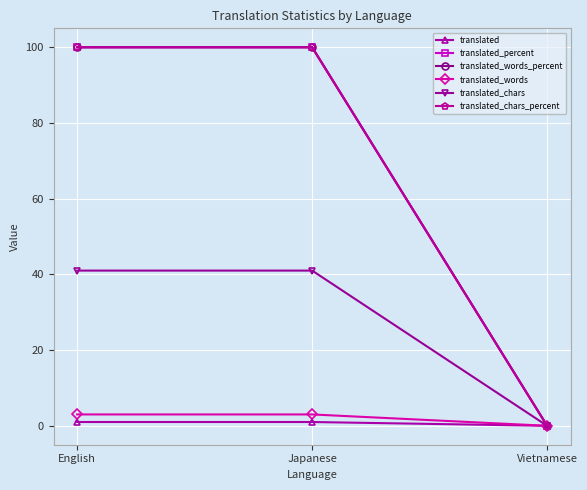

Read the translated_words value at English.

3